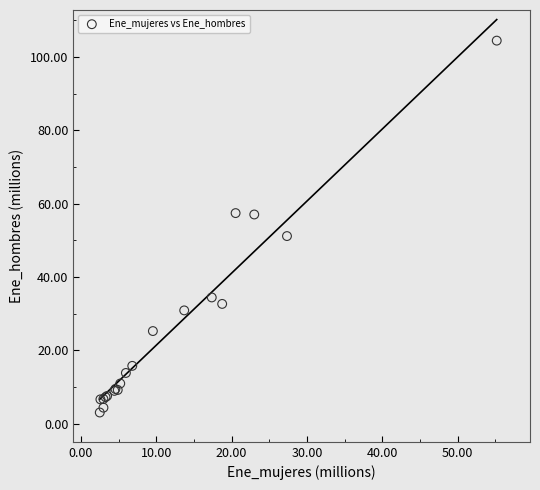

What Y value in the scatter plot is closest to 53?

51.1